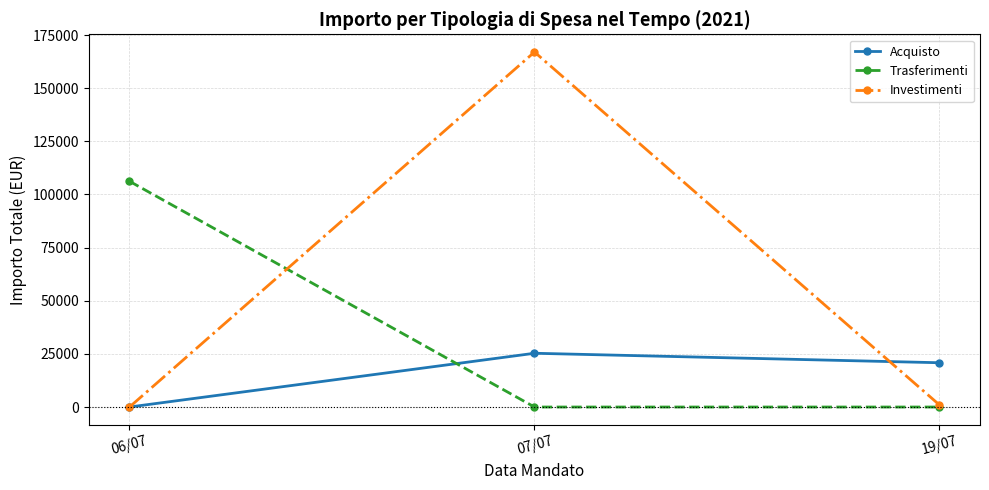

True or false: Trasferimenti has a value of -33316.6 at 19/07.

False